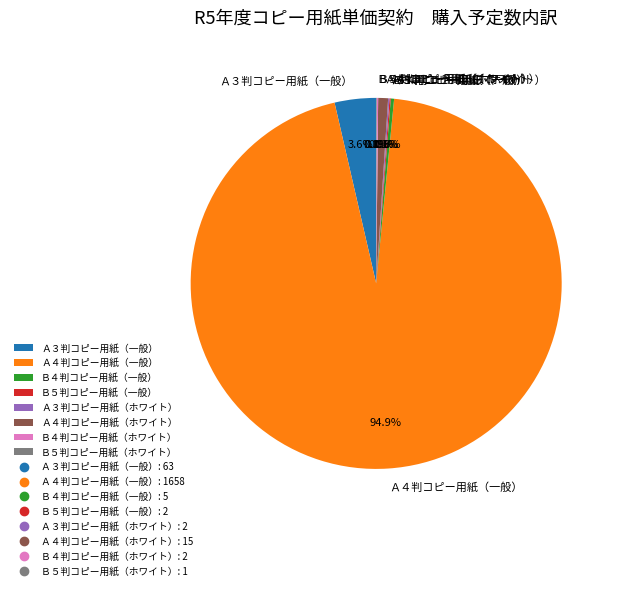

Which slice is the largest?

Ａ４判コピー用紙（一般）